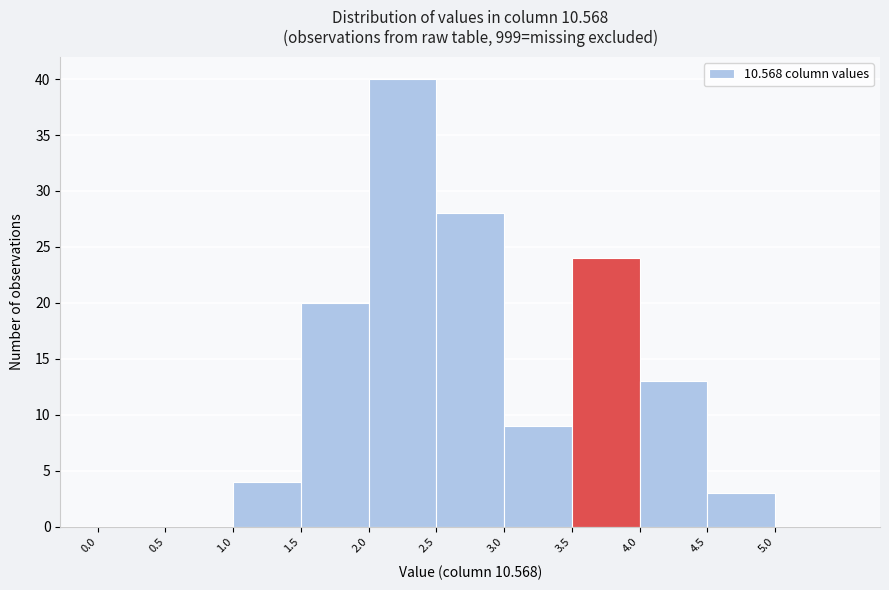

What is the height of the bar covering 3.0 to 3.5 on the x-axis? The values are not printed on the chart, so give them approximately, as read against the axis.

9